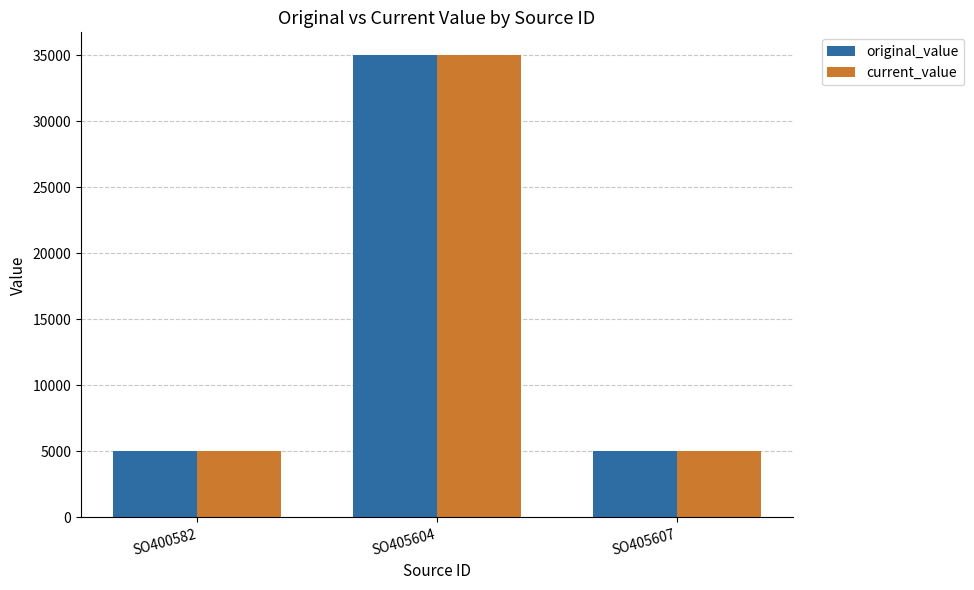

Reading left to right, what are all the values shown in this chart?

original_value: 5000	35000	5000
current_value: 5000	35000	5000